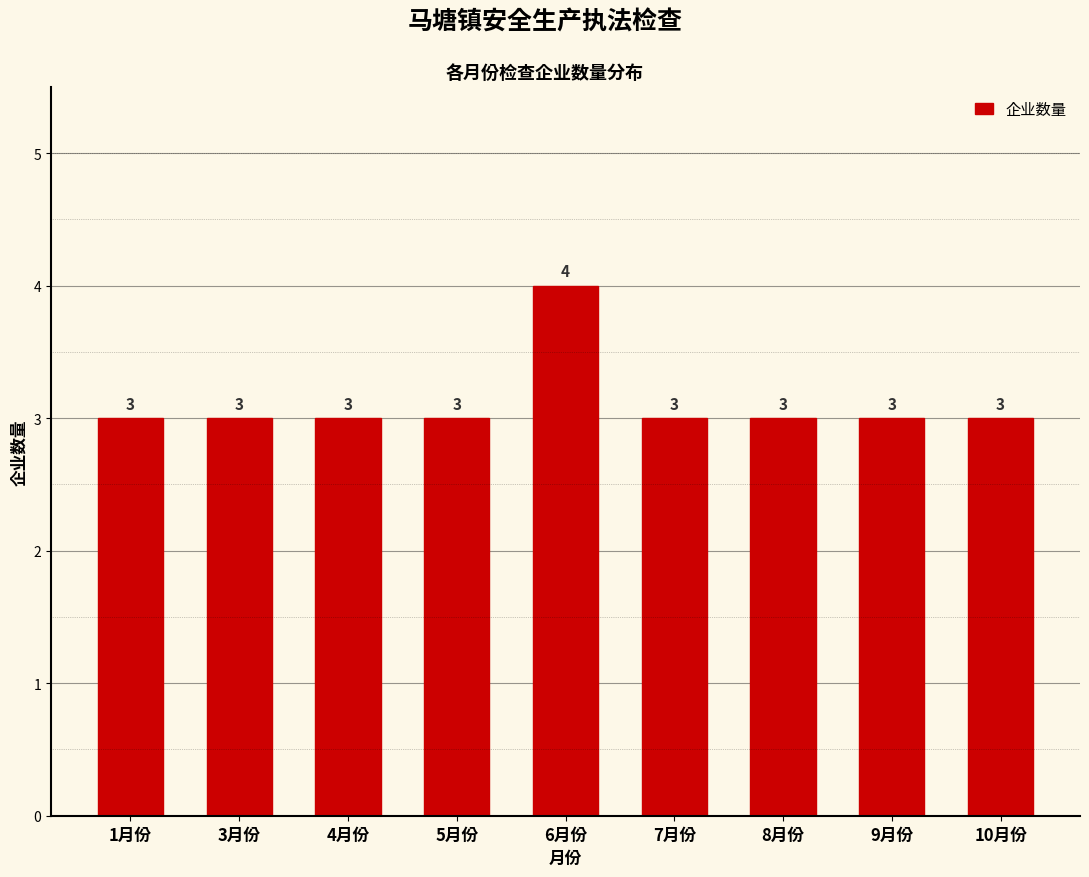

Reading right to left, what are all the values shown in this chart?

3	3	3	3	4	3	3	3	3